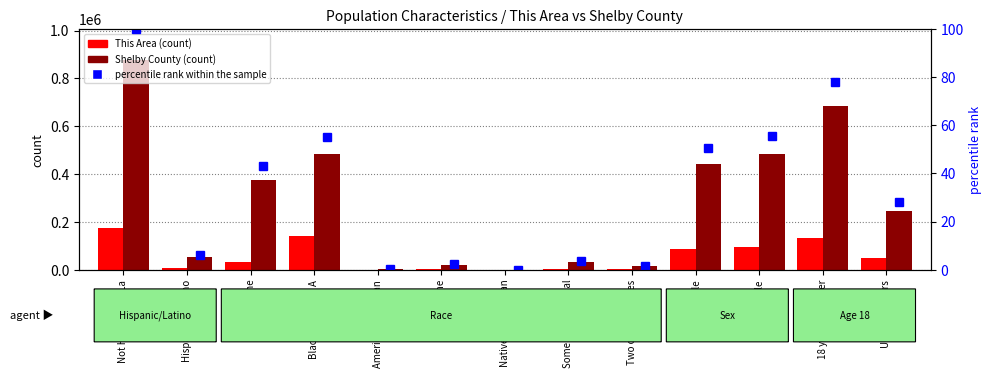

Rank the categories by percentile rank within the sample value from highest to lowest.

Not Hispanic or La, 18 years and over, Female, Black or African A, Male, White alone, Under 18 years, Hispanic or Latino, Some Other Race al, Asian alone, Two or More Races, American Indian an, Native Hawaiian an